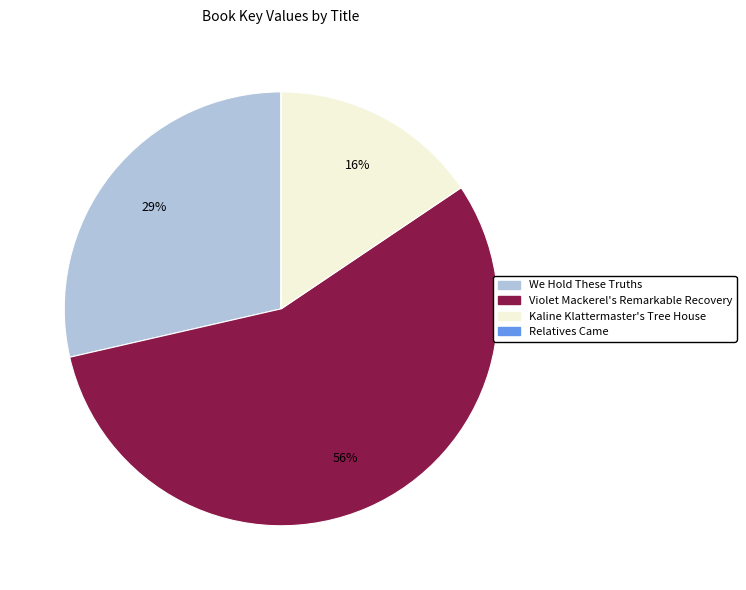

True or false: Violet Mackerel's Remarkable Recovery accounts for 64% of the total.

False